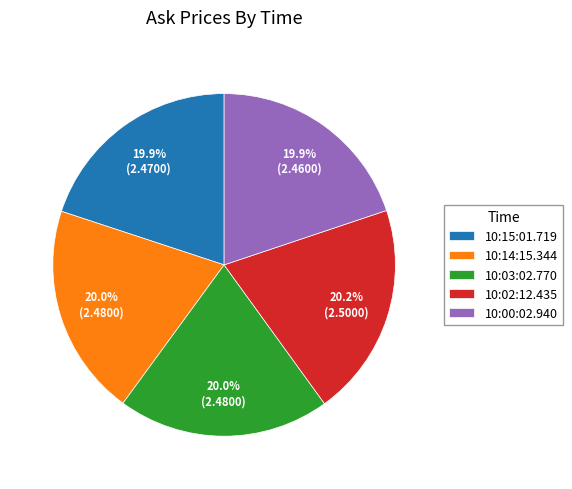

Does 10:03:02.770 account for over 50% of the chart?

No